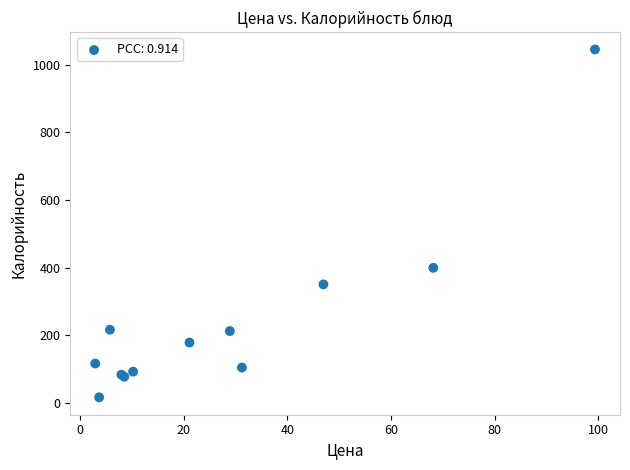

What Y value in the scatter plot is closest to 530?

399